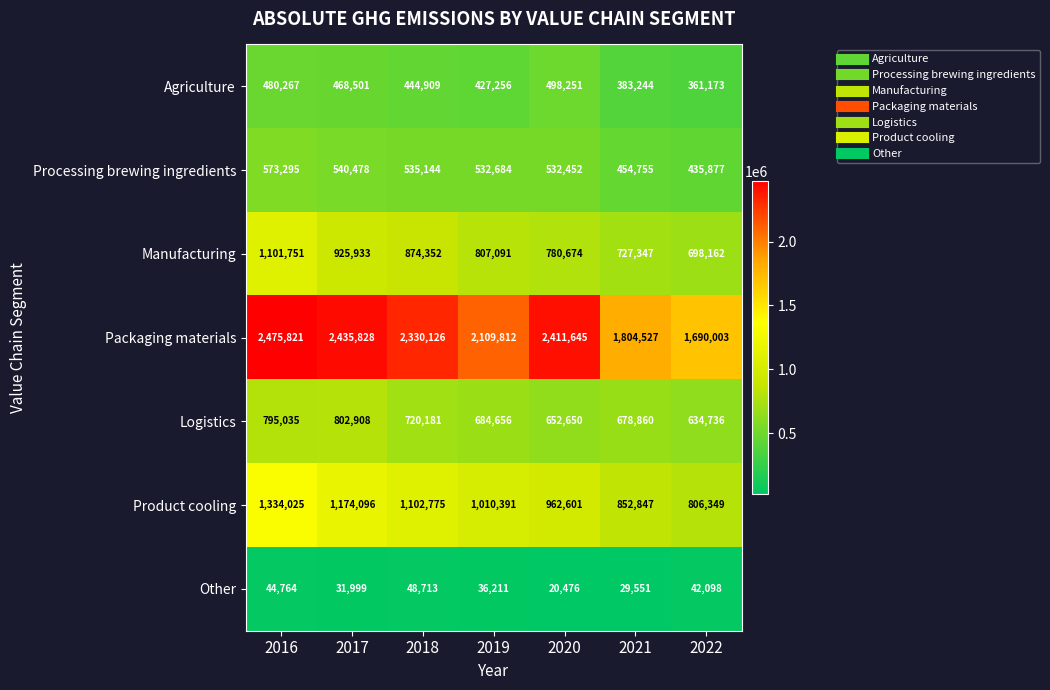

Which category has the highest value in the Product cooling series?

2016